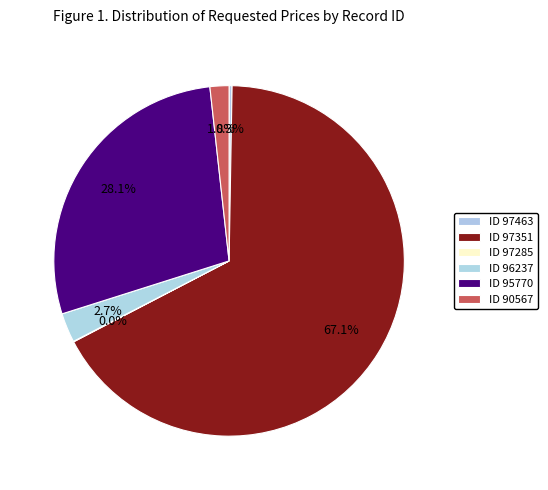

How many slices are in this pie chart?

6